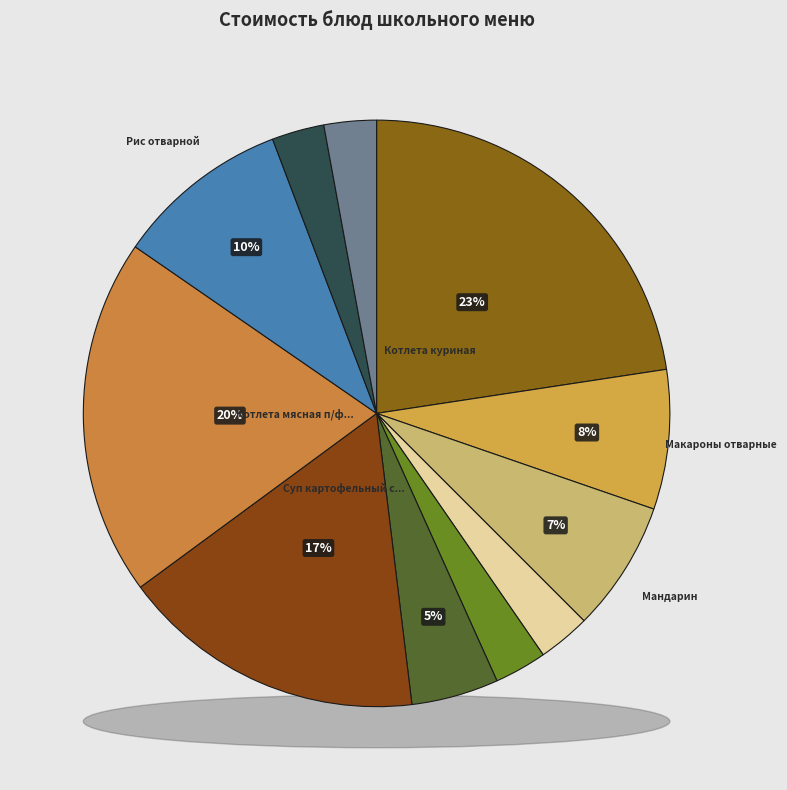

Is there a majority slice in this chart?

No